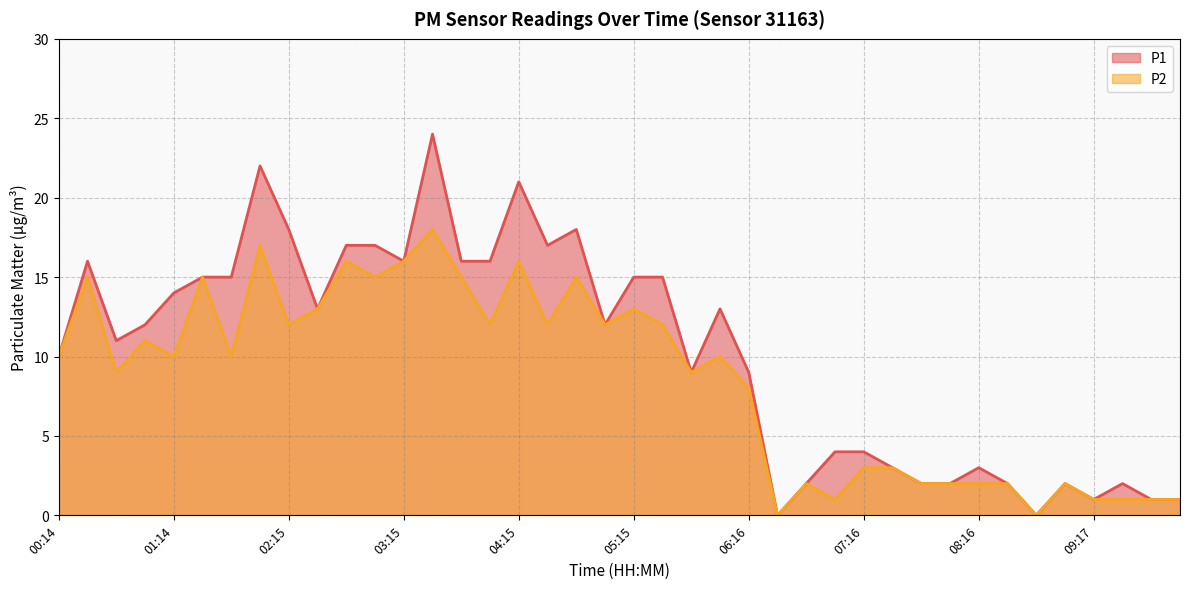

How many lines are shown in the chart?

2